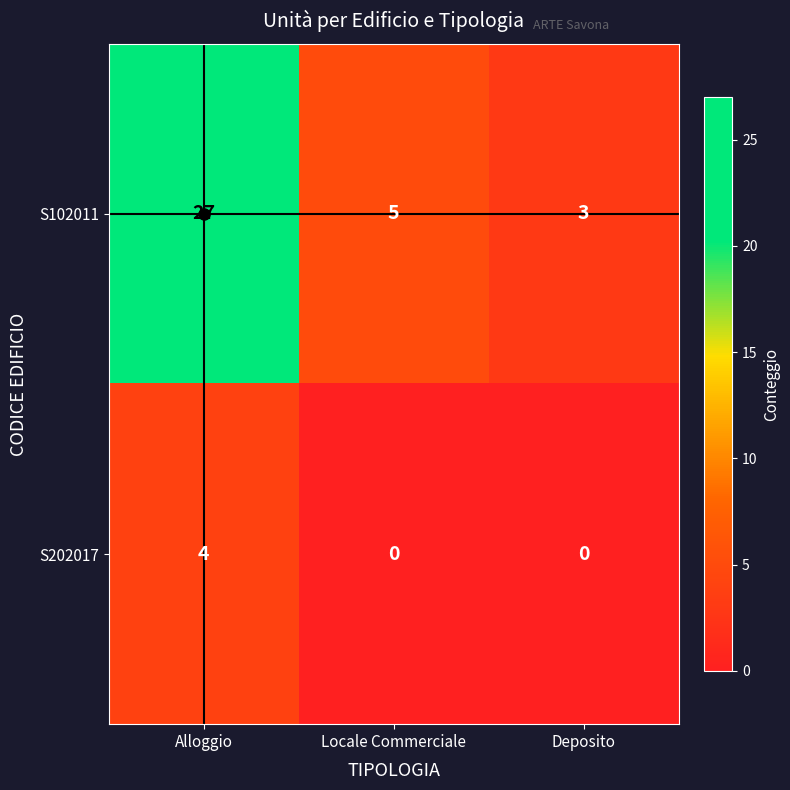

Count the S202017 values in the range 0 to 4.

3